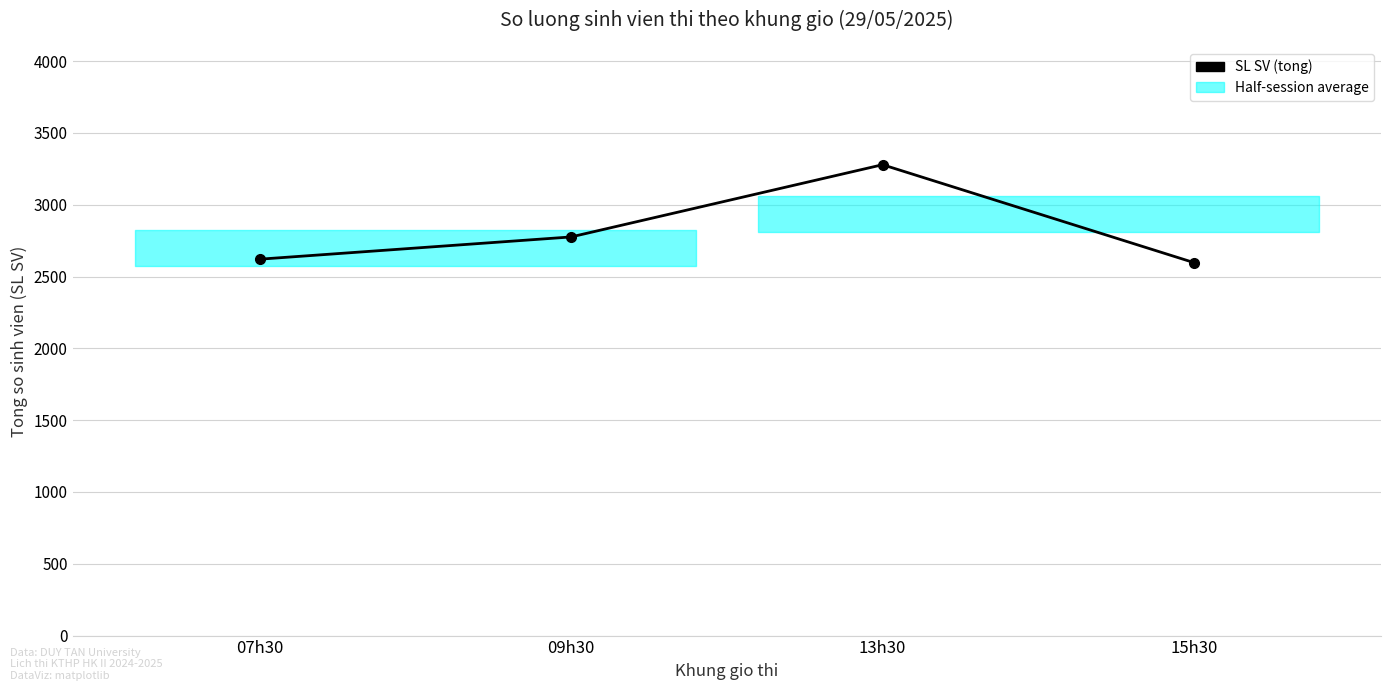

Which category has the highest value across all series?

13h30